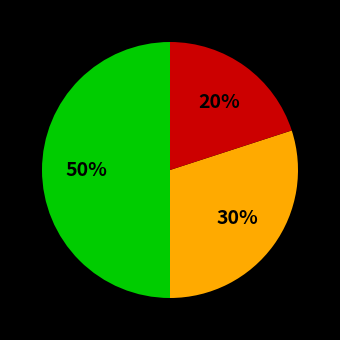

To the nearest percent, what is the difference between the largest and smallest slice percentages?

30%